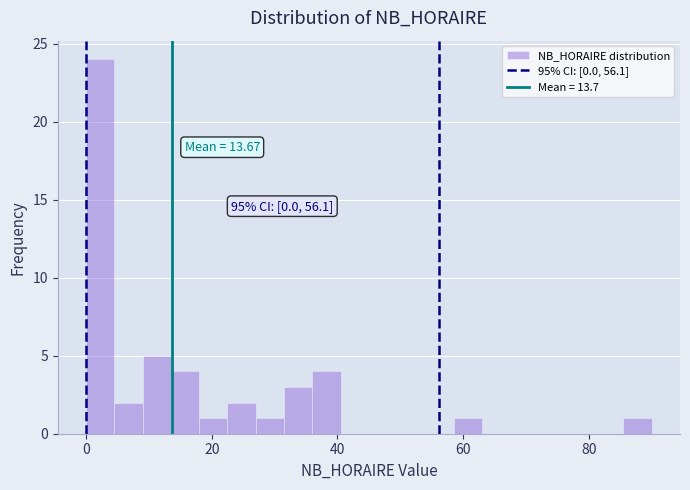

Around what value on the x-axis is the tallest bar? Give the approximate position of its centre, as read against the axis.

2